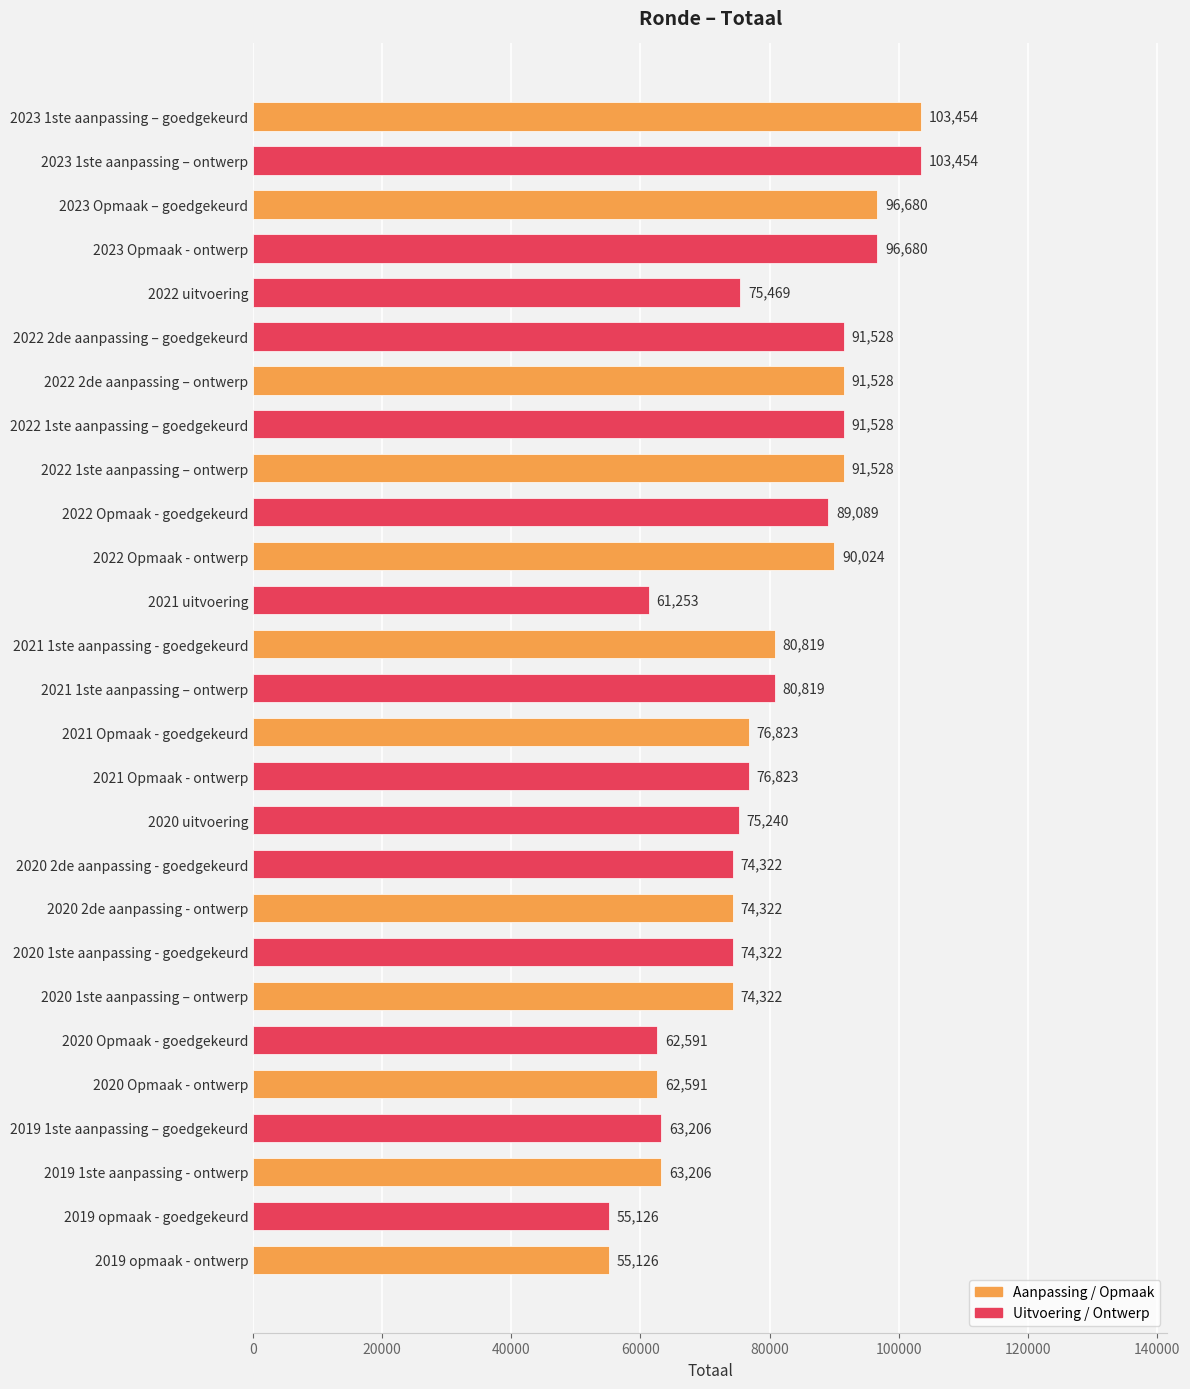

Reading bottom to top, what are all the values shown in this chart?

2019 opmaak - ontwerp=55126	2019 opmaak - goedgekeurd=55126	2019 1ste aanpassing - ontwerp=63206	2019 1ste aanpassing – goedgekeurd=63206	2020 Opmaak - ontwerp=62591	2020 Opmaak - goedgekeurd=62591	2020 1ste aanpassing – ontwerp=74322	2020 1ste aanpassing - goedgekeurd=74322	2020 2de aanpassing - ontwerp=74322	2020 2de aanpassing - goedgekeurd=74322	2020 uitvoering=75240	2021 Opmaak - ontwerp=76823	2021 Opmaak - goedgekeurd=76823	2021 1ste aanpassing – ontwerp=80819	2021 1ste aanpassing - goedgekeurd=80819	2021 uitvoering=61253	2022 Opmaak - ontwerp=90024	2022 Opmaak - goedgekeurd=89089	2022 1ste aanpassing – ontwerp=91528	2022 1ste aanpassing – goedgekeurd=91528	2022 2de aanpassing – ontwerp=91528	2022 2de aanpassing – goedgekeurd=91528	2022 uitvoering=75469	2023 Opmaak - ontwerp=96680	2023 Opmaak – goedgekeurd=96680	2023 1ste aanpassing – ontwerp=103454	2023 1ste aanpassing – goedgekeurd=103454